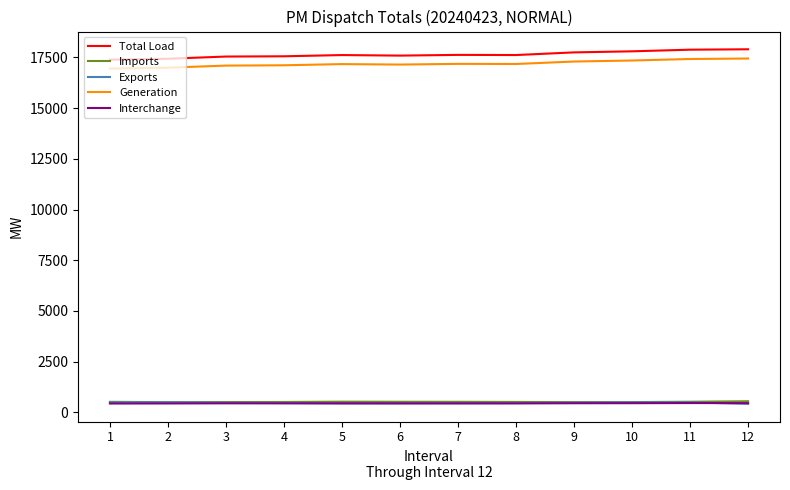

True or false: Total Load and Imports intersect in this chart.

False